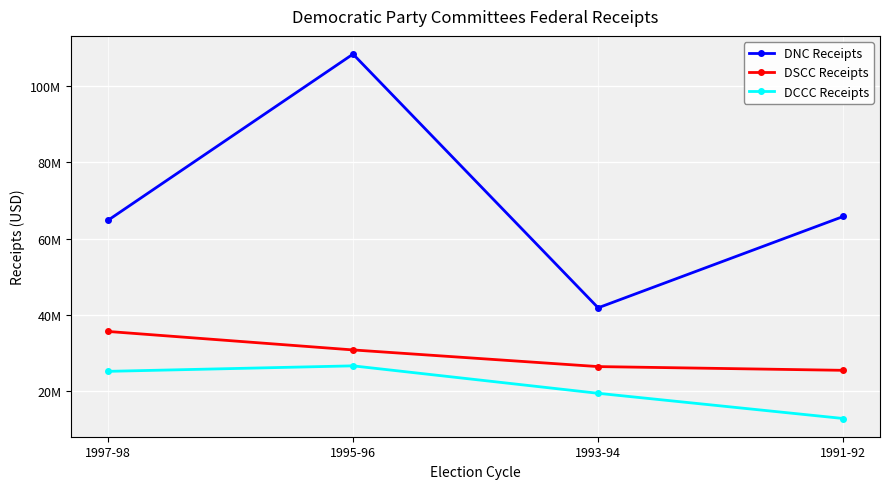

What position from the left is 1995-96?

2